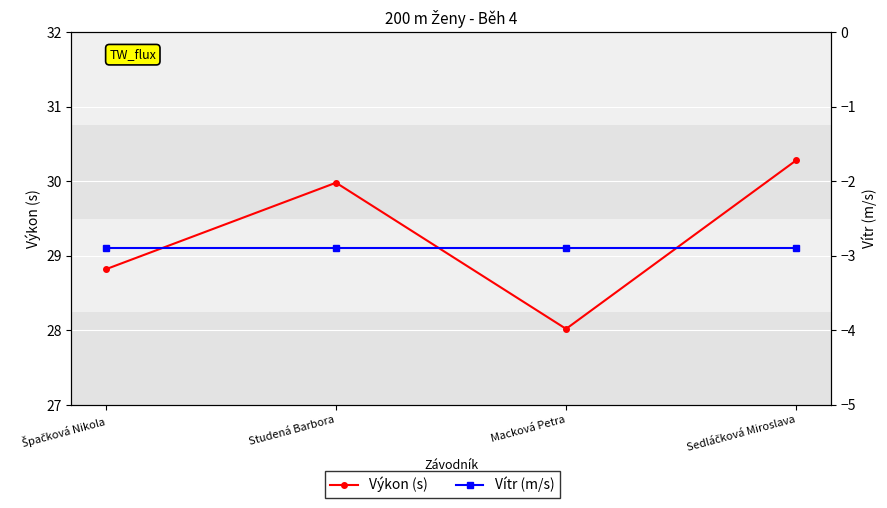

Where is the first local minimum for Výkon (s)?

Macková Petra